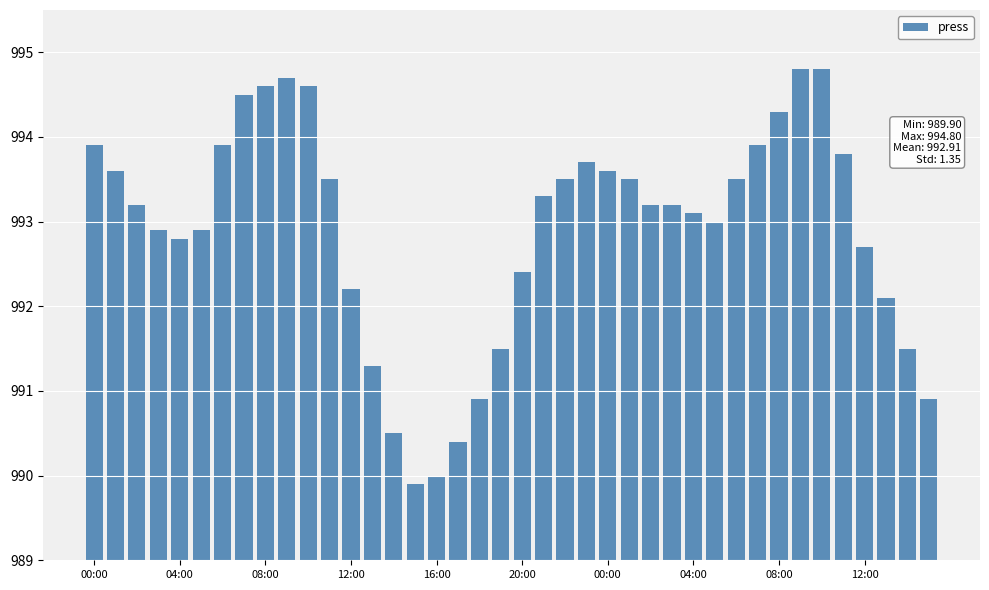

What is the minimum value shown in the chart?

989.9